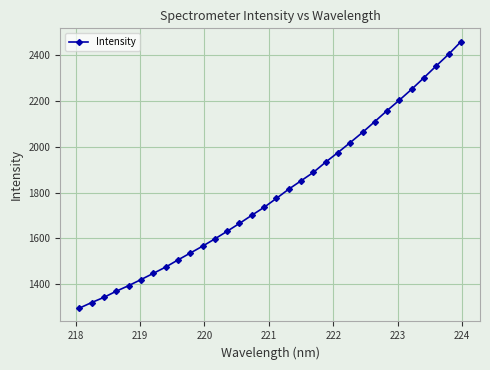

True or false: the data has more than 2 interior local peaks.

False